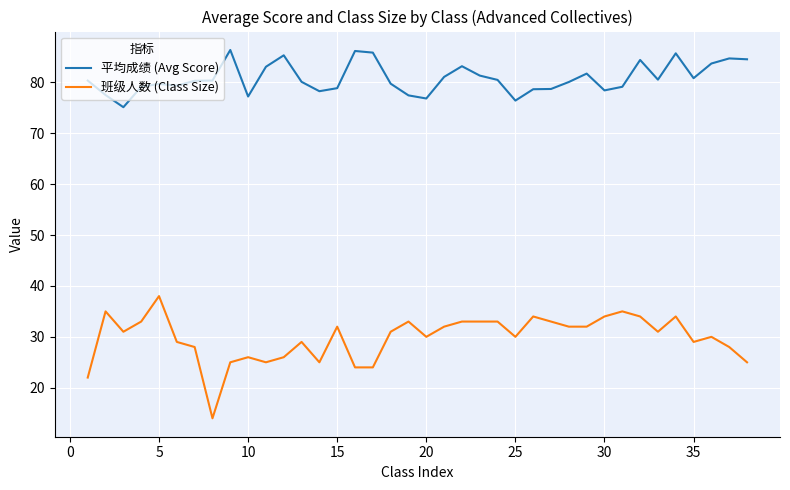

Which series has the largest range (max minus min)?

班级人数 (Class Size)